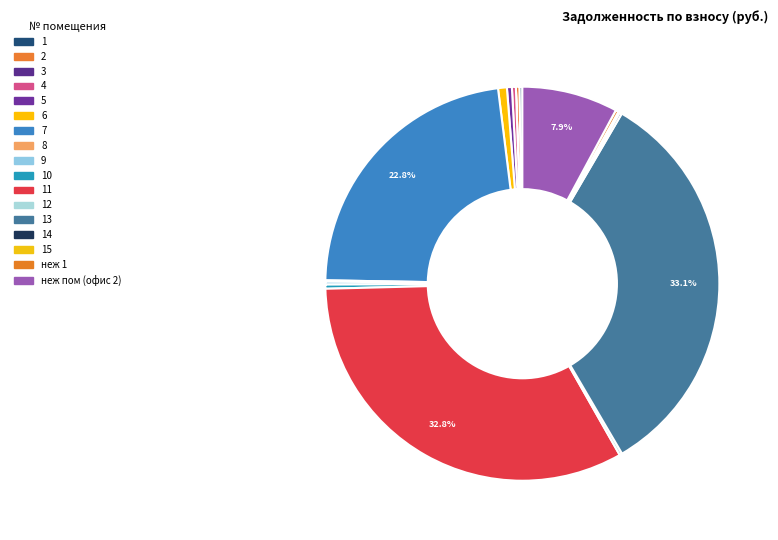

How many slices are in this pie chart?

17